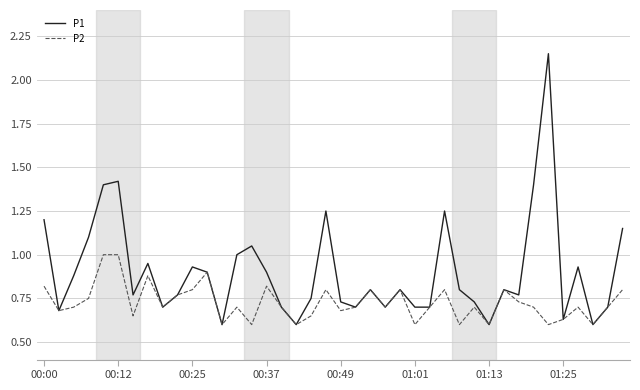

Which series has the largest total across all categories?

P1